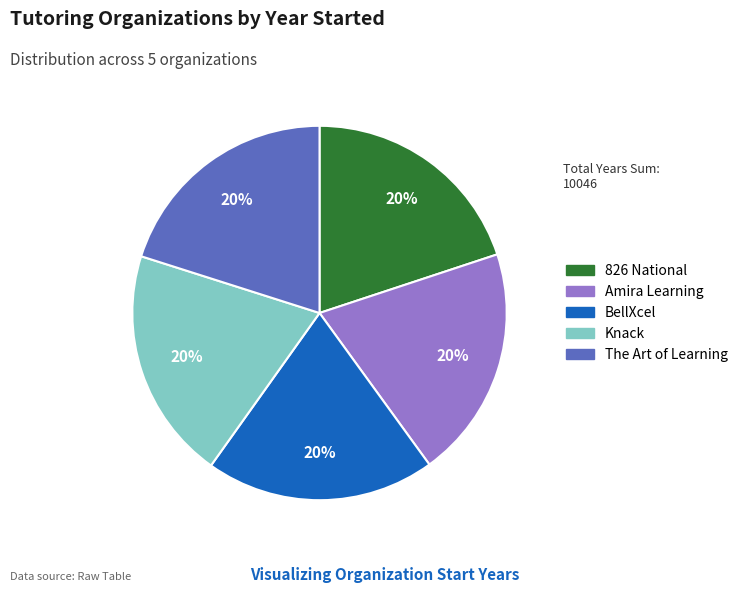

Does Amira Learning account for over 50% of the chart?

No